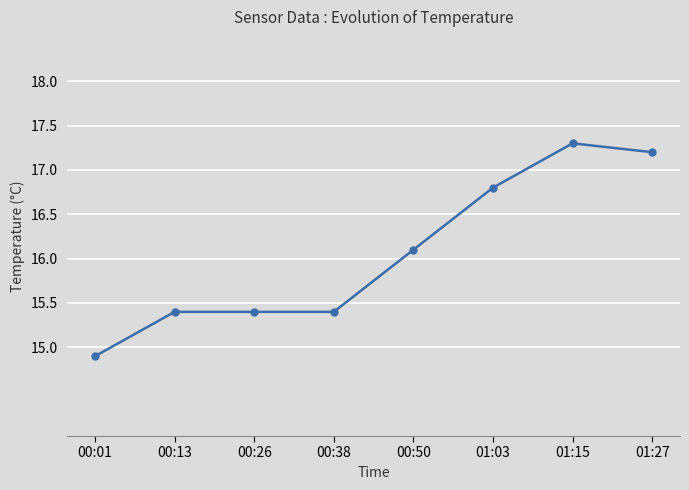

What is the label of the 4th point from the left?

00:38